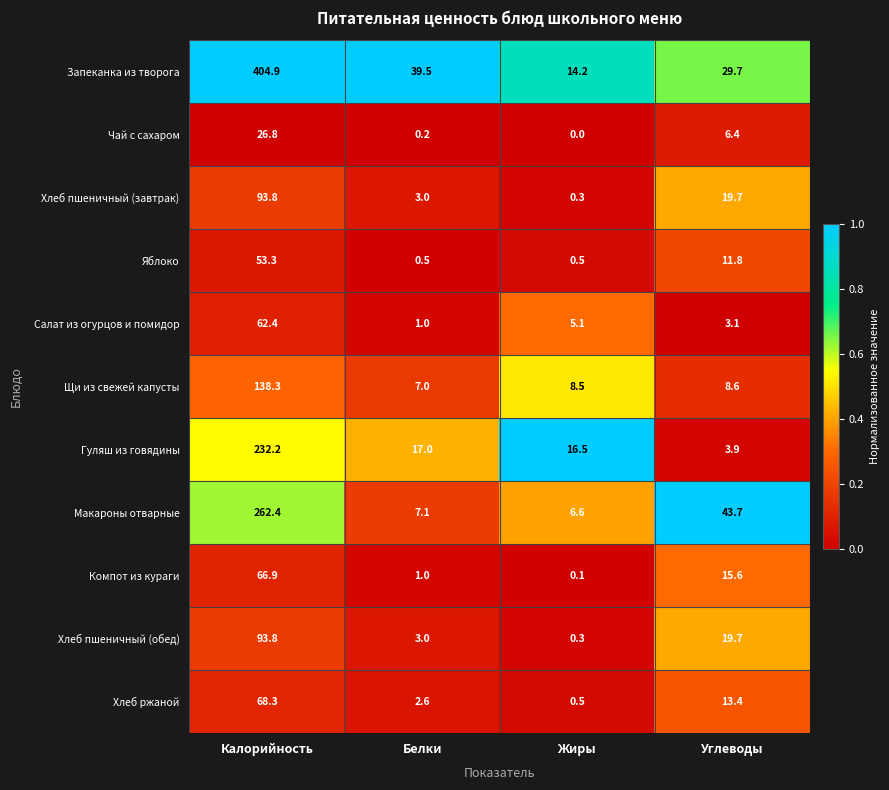

At which category does the chart reach its peak across all series?

Калорийность